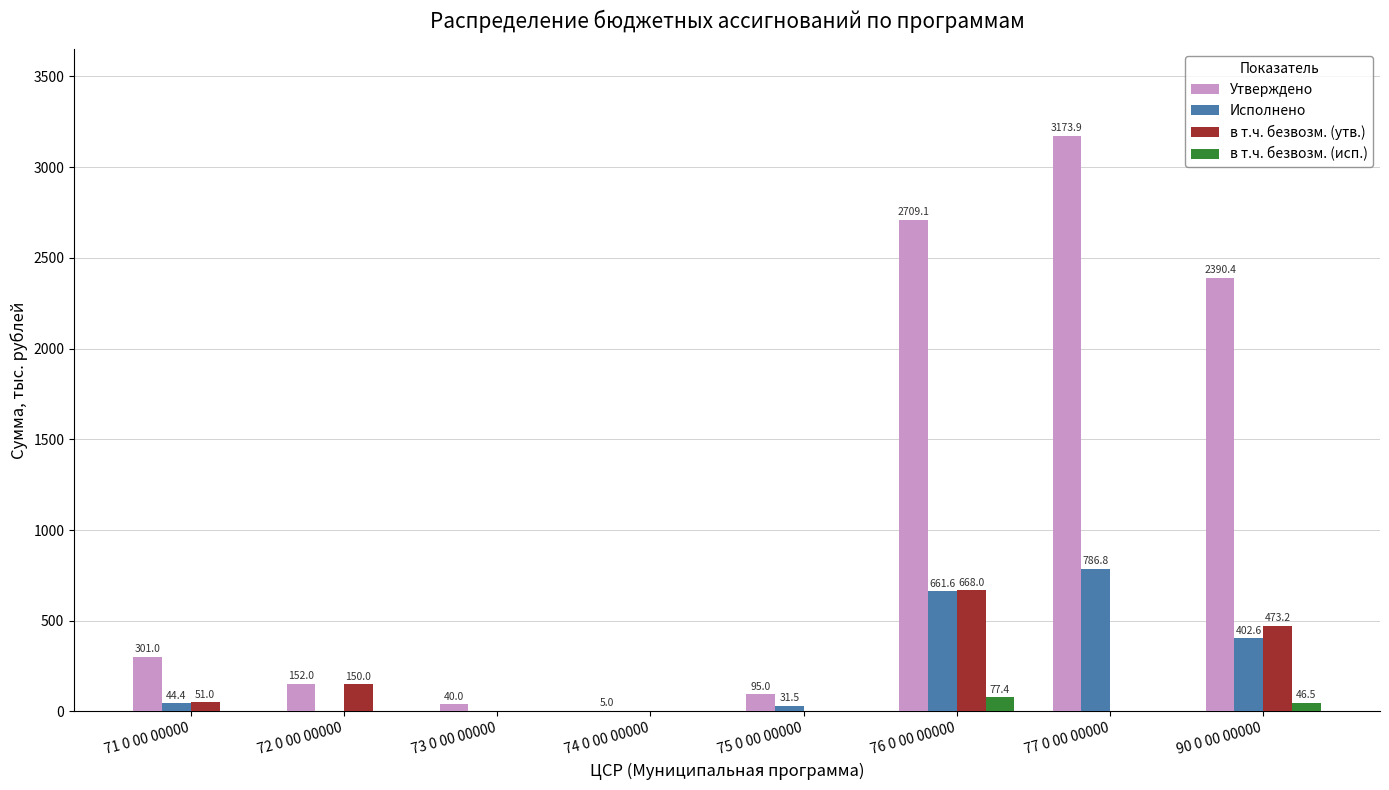

At which category is the sum across all series the highest?

76 0 00 00000